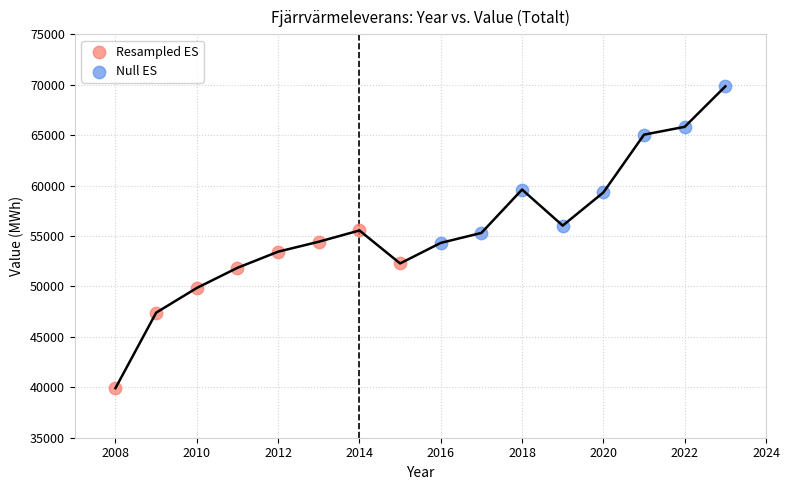

Which series reaches the minimum Y coordinate?

Resampled ES